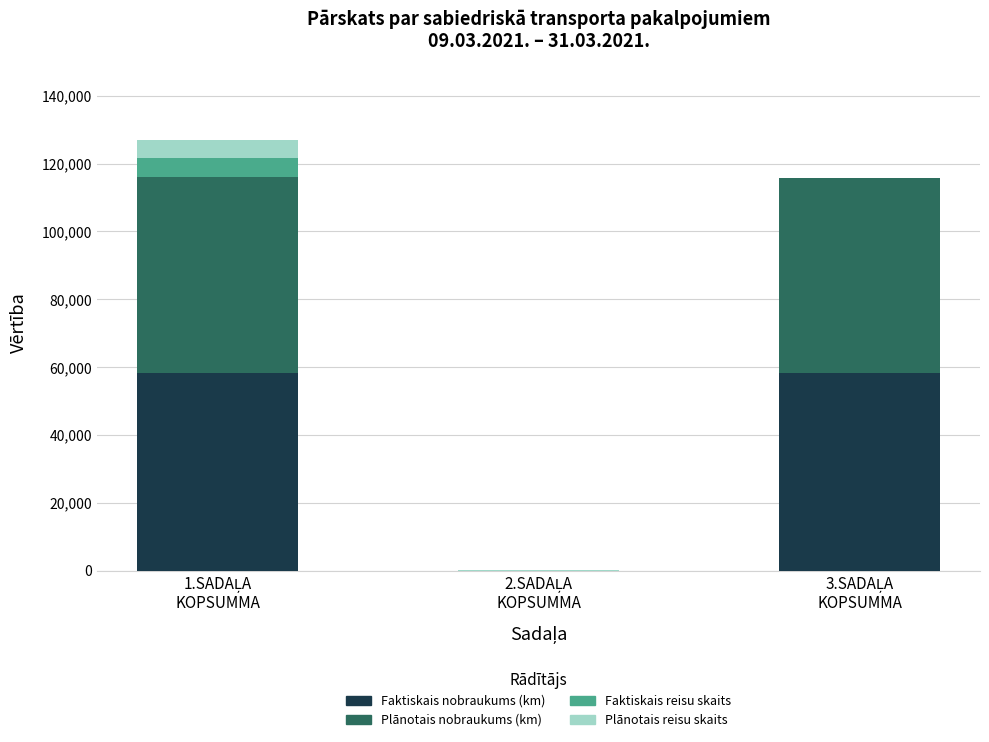

What is the maximum value for Faktiskais nobraukums (km)?

58453